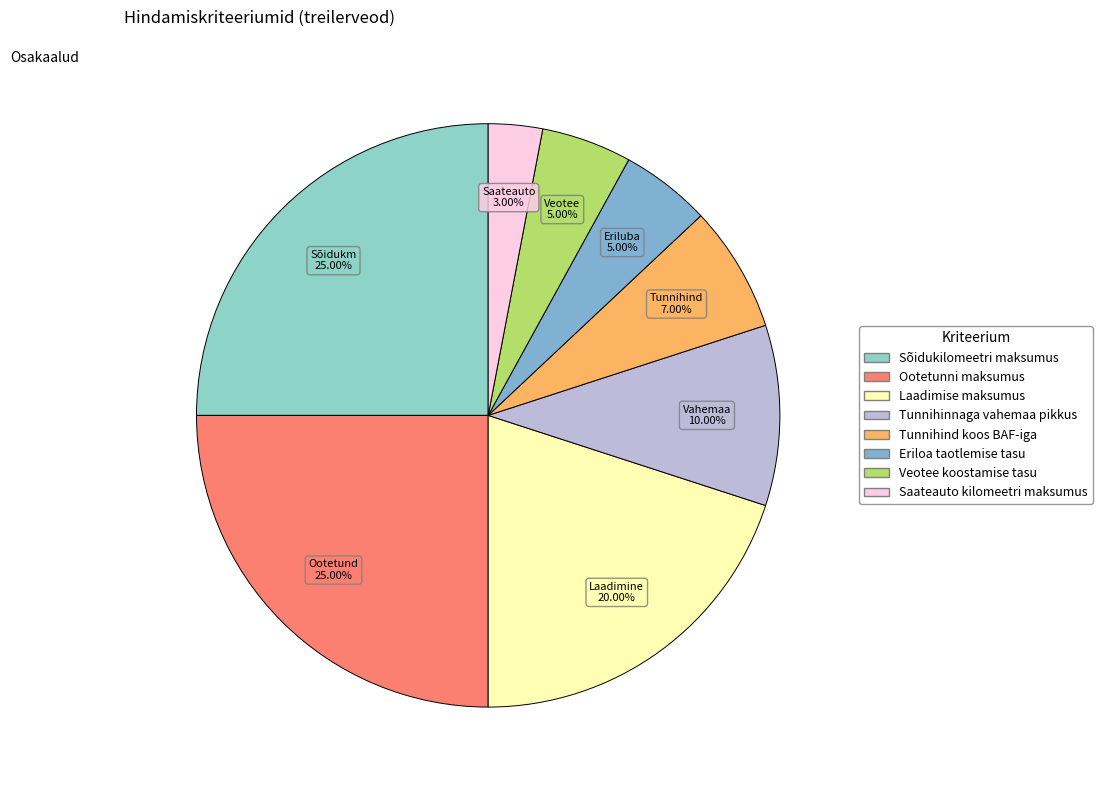

To the nearest percent, what is the combined percentage of Veotee koostamise tasu and Tunnihinnaga vahemaa pikkus?

15%